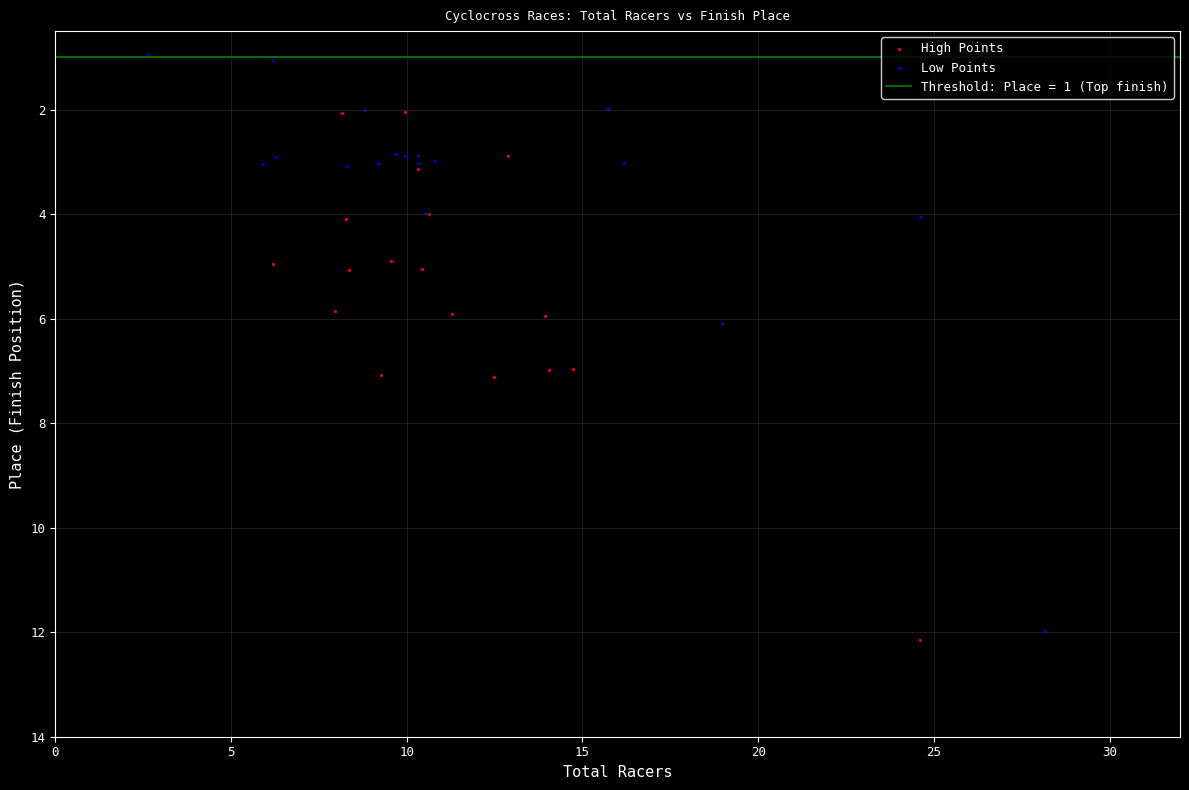

Which series reaches the minimum Y coordinate?

Low Points